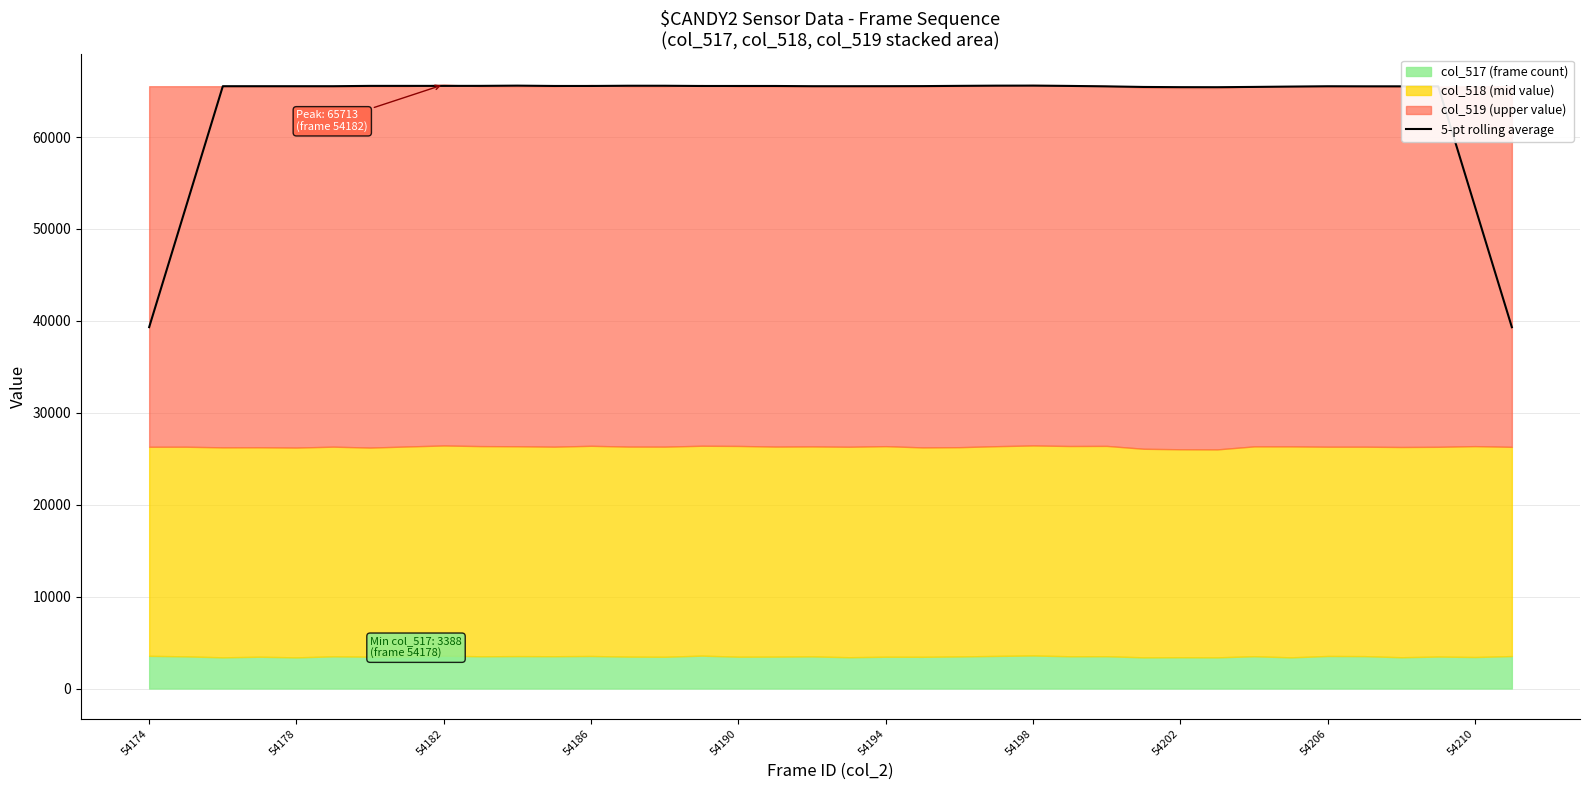

What is the maximum value for 5-pt rolling average?

65599.6